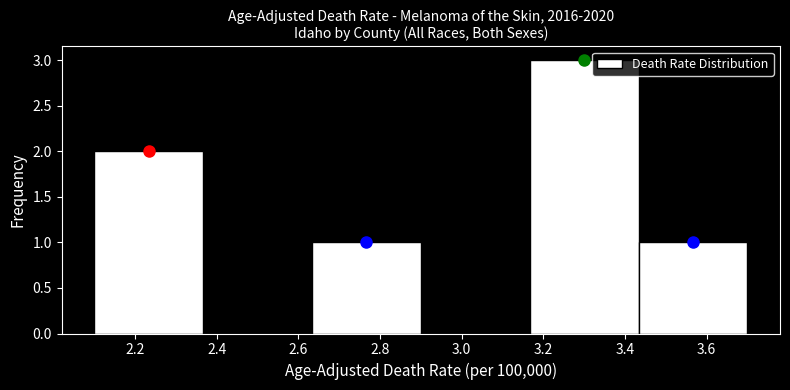

Which range on the x-axis has the tallest bar?

3.16 to 3.44